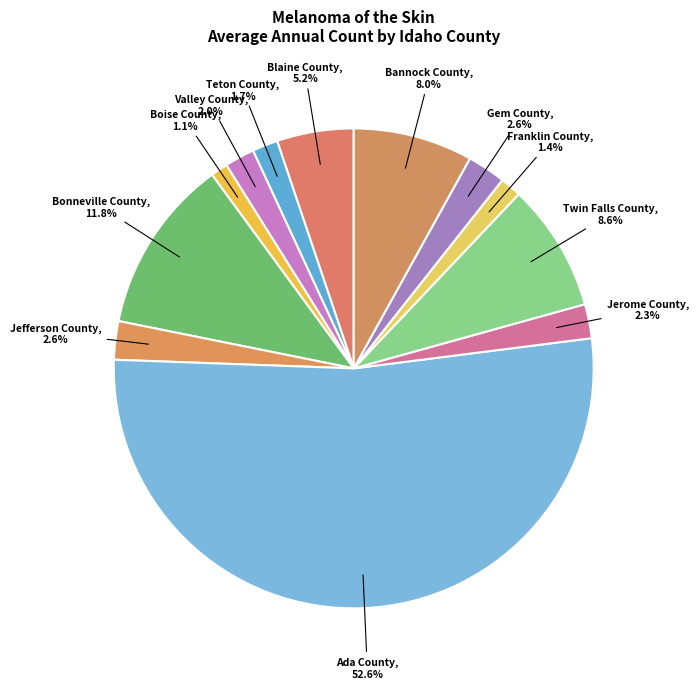

What is the largest slice in the pie chart?

Ada County